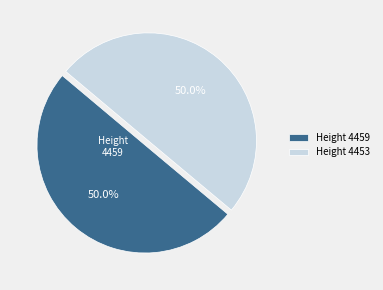

What portion of the pie excludes Height 4459?

50.0%